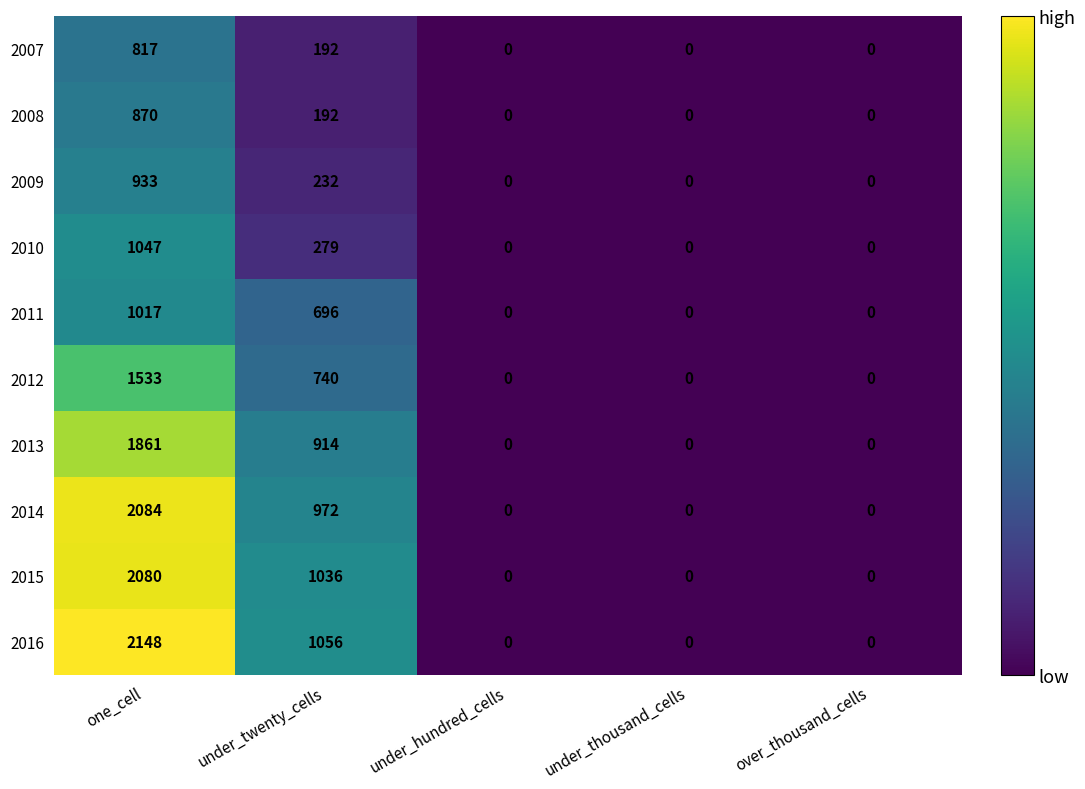

Which series changed the most between one_cell and over_thousand_cells?

2016